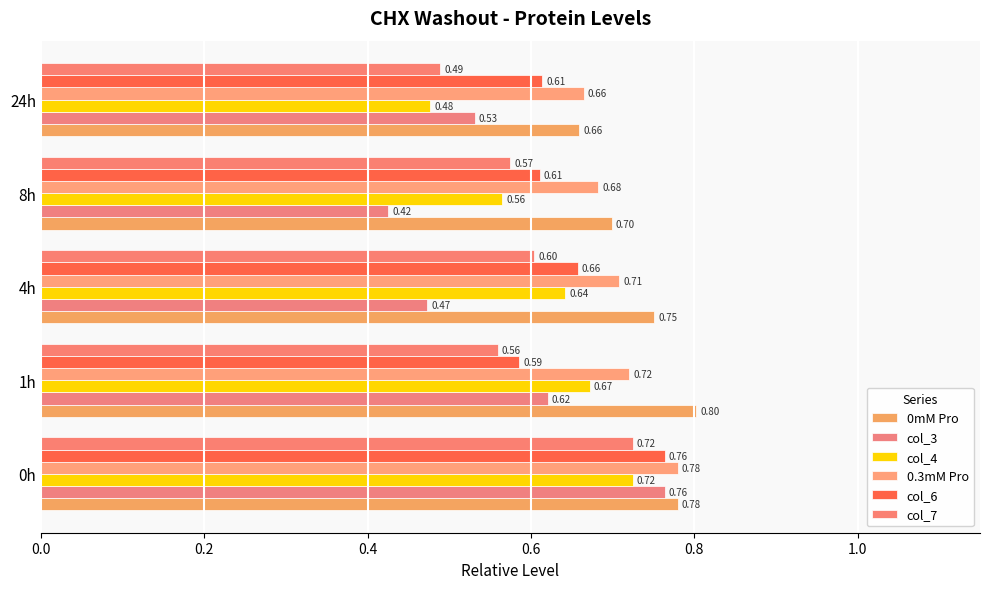

How many distinct data groups are displayed?

6